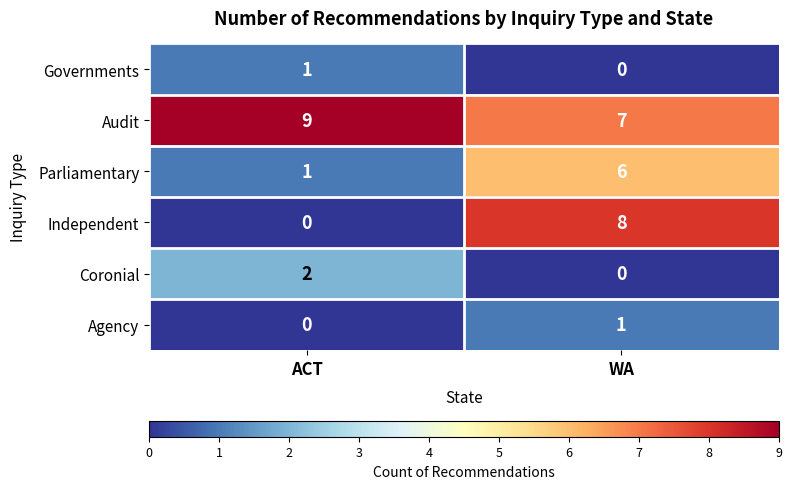

List the labels in order of Parliamentary value, largest first.

WA, ACT